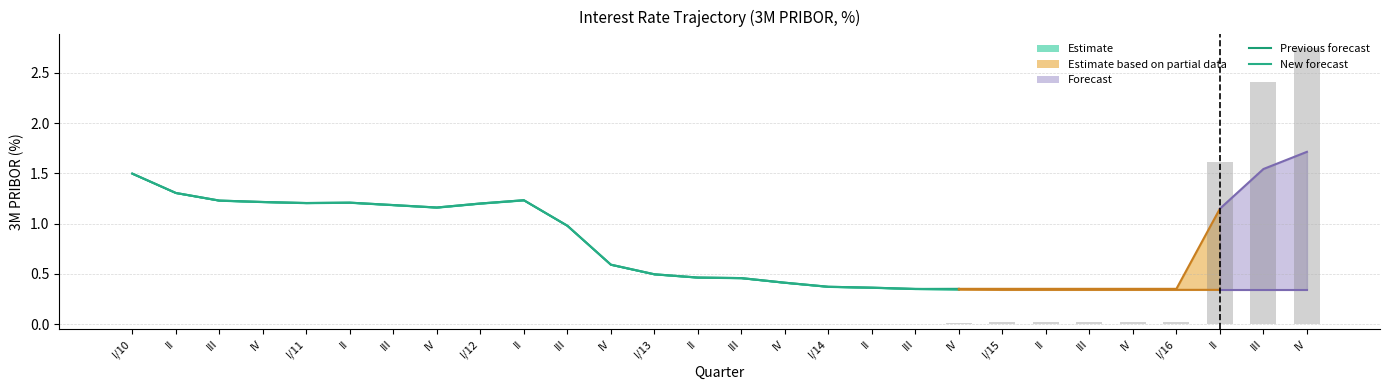

What is the value of the Previous forecast bar at the 2nd from the left?

1.3